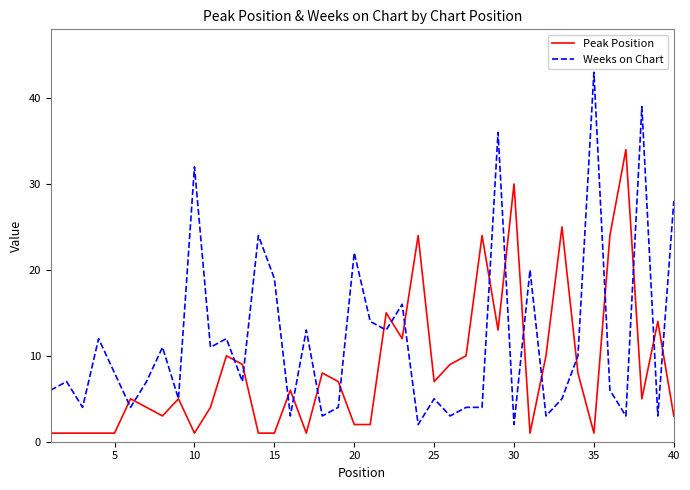

List the series in order of their overall mean, highest first.

Weeks on Chart, Peak Position